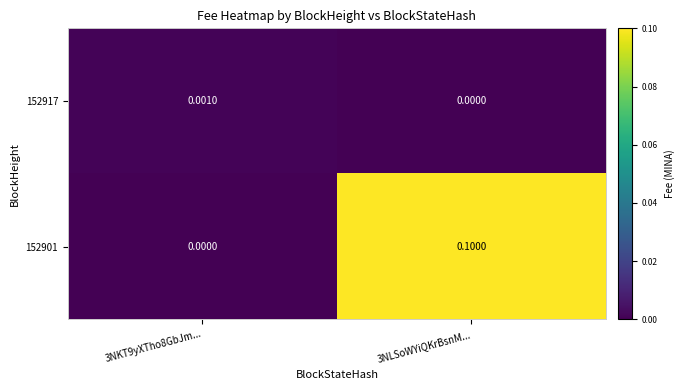

How many categories are shown in the chart?

2